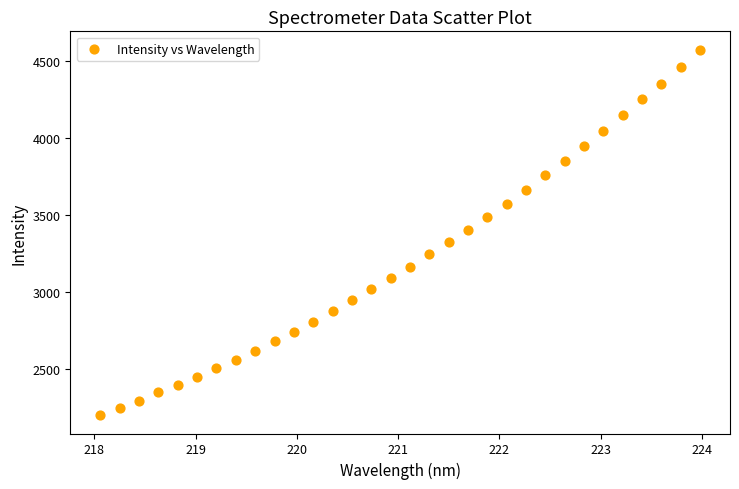

What is the range of X values (max minus min)?

5.9